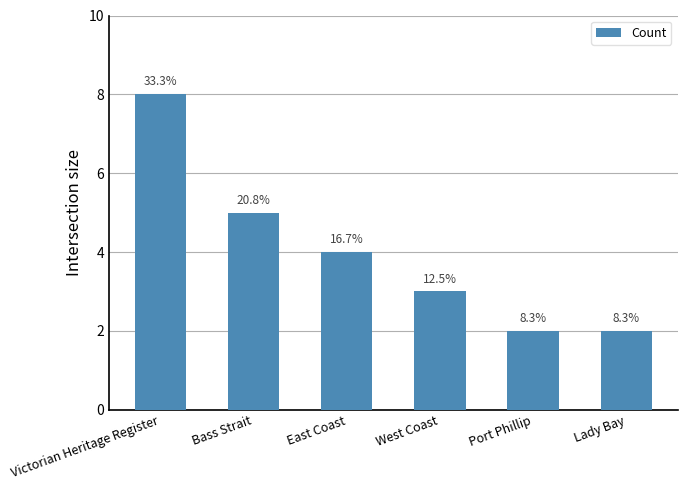

Are the bars horizontal?

No